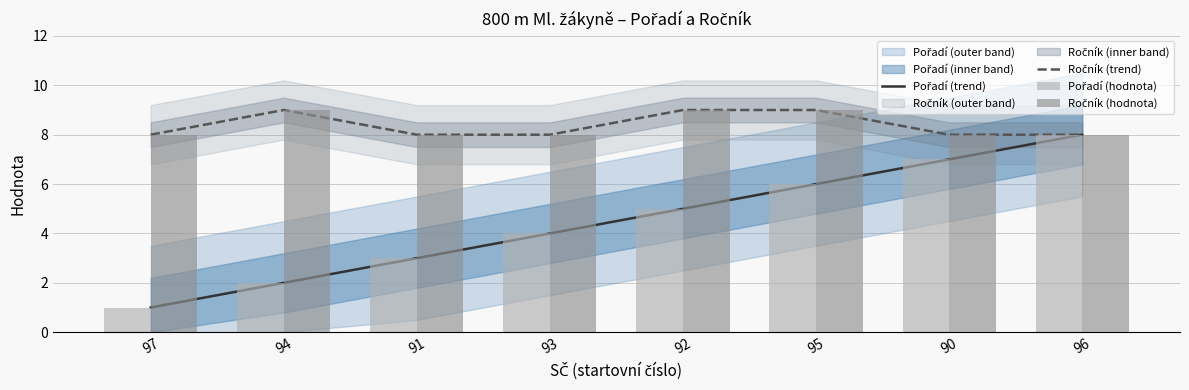

What position from the left is 97?

1